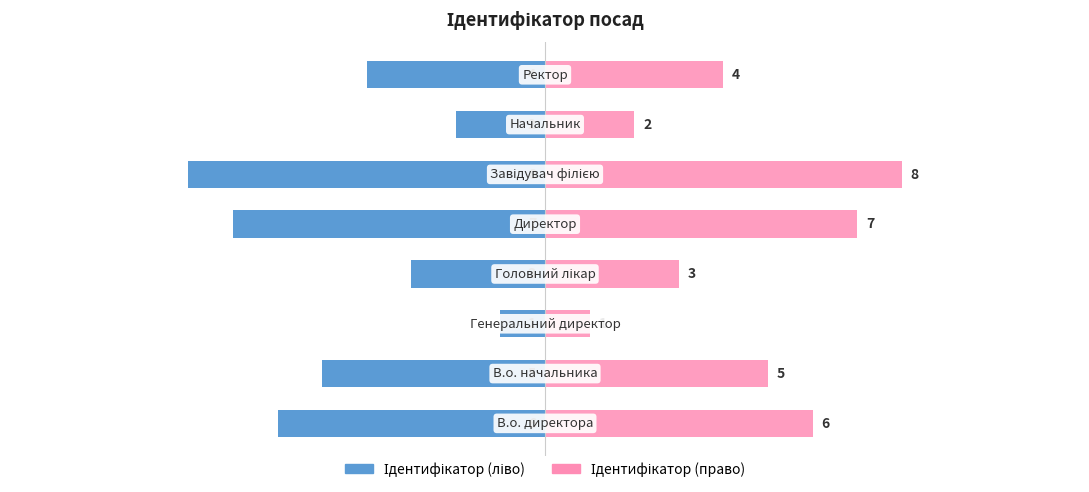

What is the sum of all Ідентифікатор (ліво) values?

-36